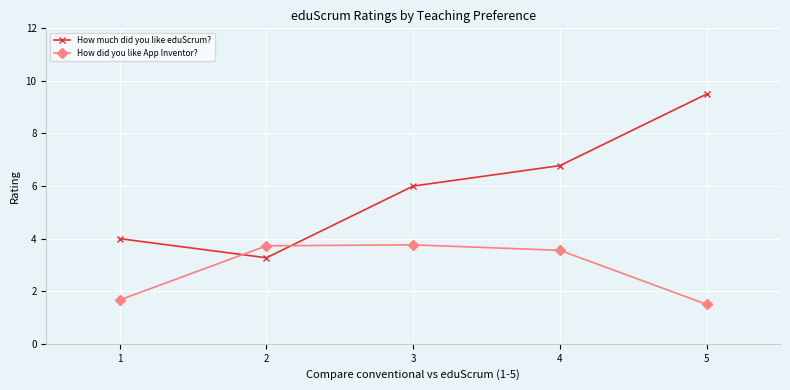

Rank the series at 5 from lowest to highest value.

How did you like App Inventor?, How much did you like eduScrum?